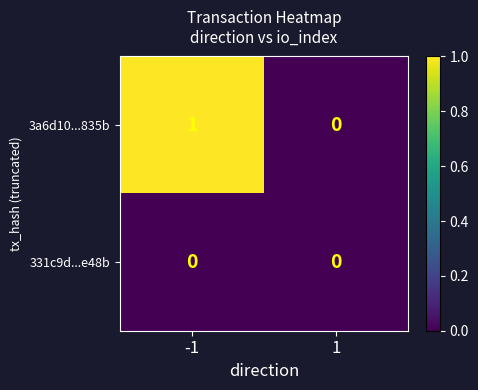

Is the value of 3a6d10...835b at -1 greater than the value of 331c9d...e48b at 1?

Yes